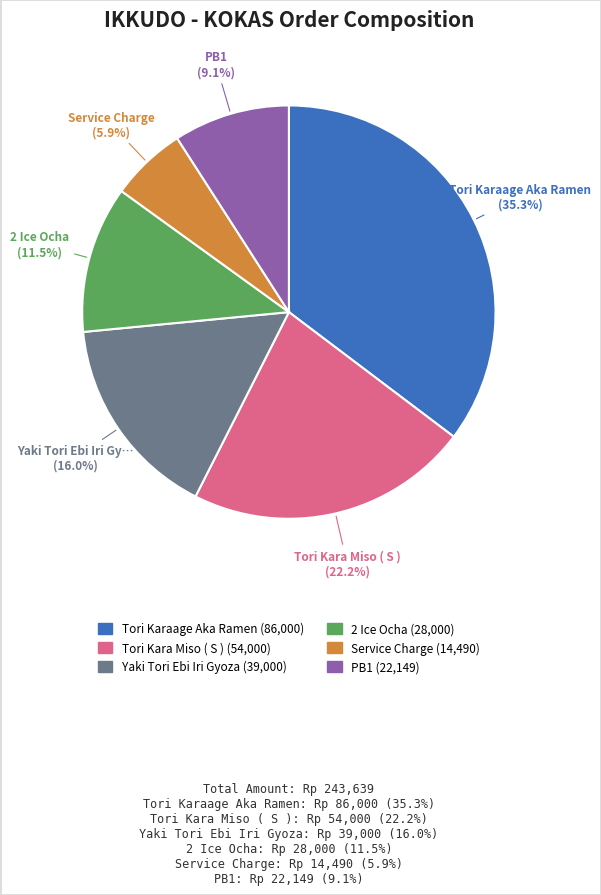

Which slice is the largest?

Tori Karaage Aka Ramen